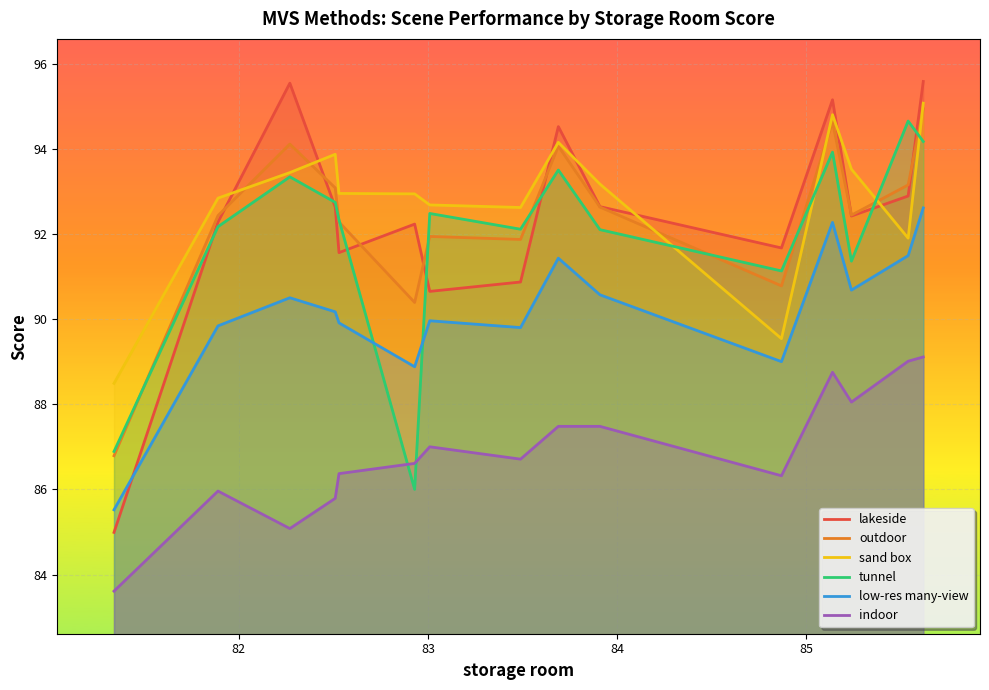

Which series has the largest range (max minus min)?

lakeside